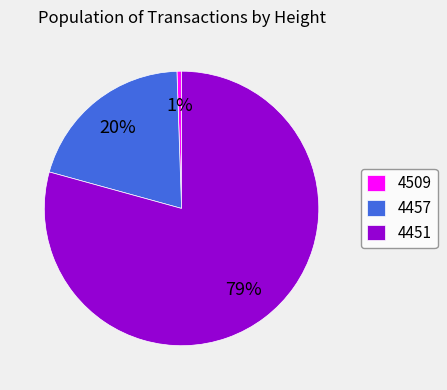

To the nearest percent, what percentage of the pie is 4451?

79%